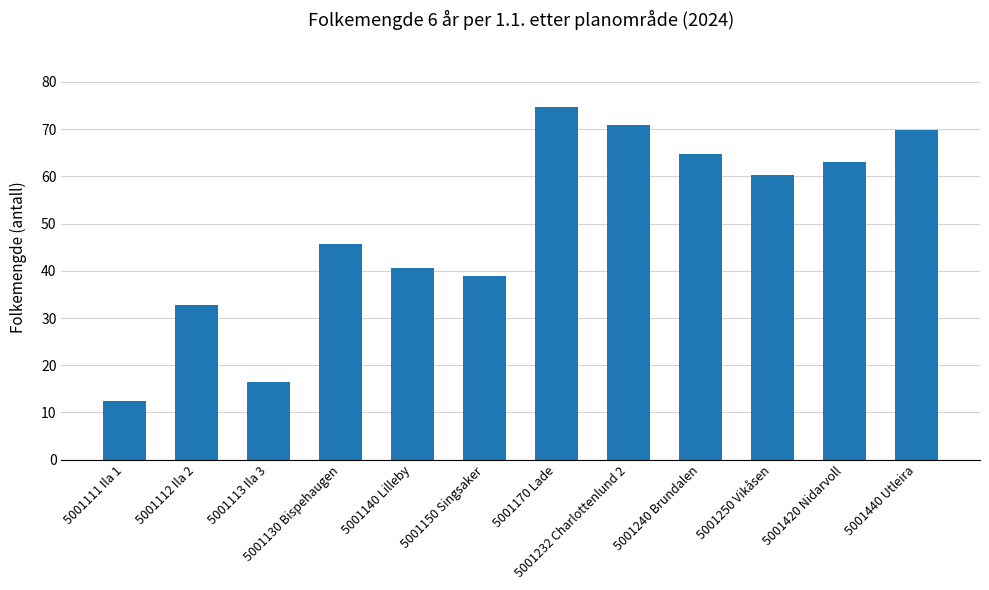

What is the difference between the values at 5001112 Ila 2 and 5001440 Utleira?

37.0